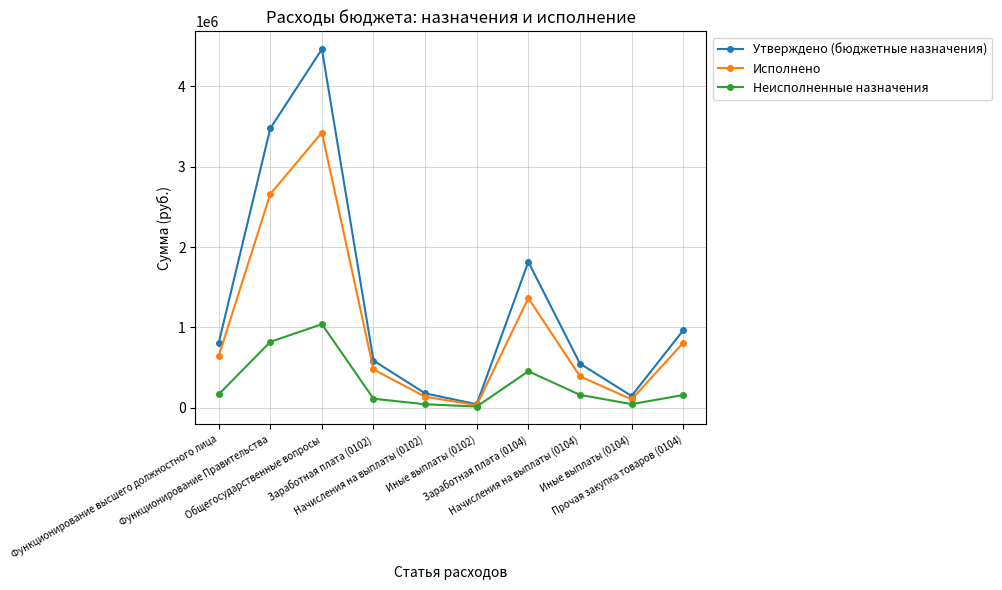

In Неисполненные назначения, how many points are higher than both neighbors (excluding endpoints)?

2